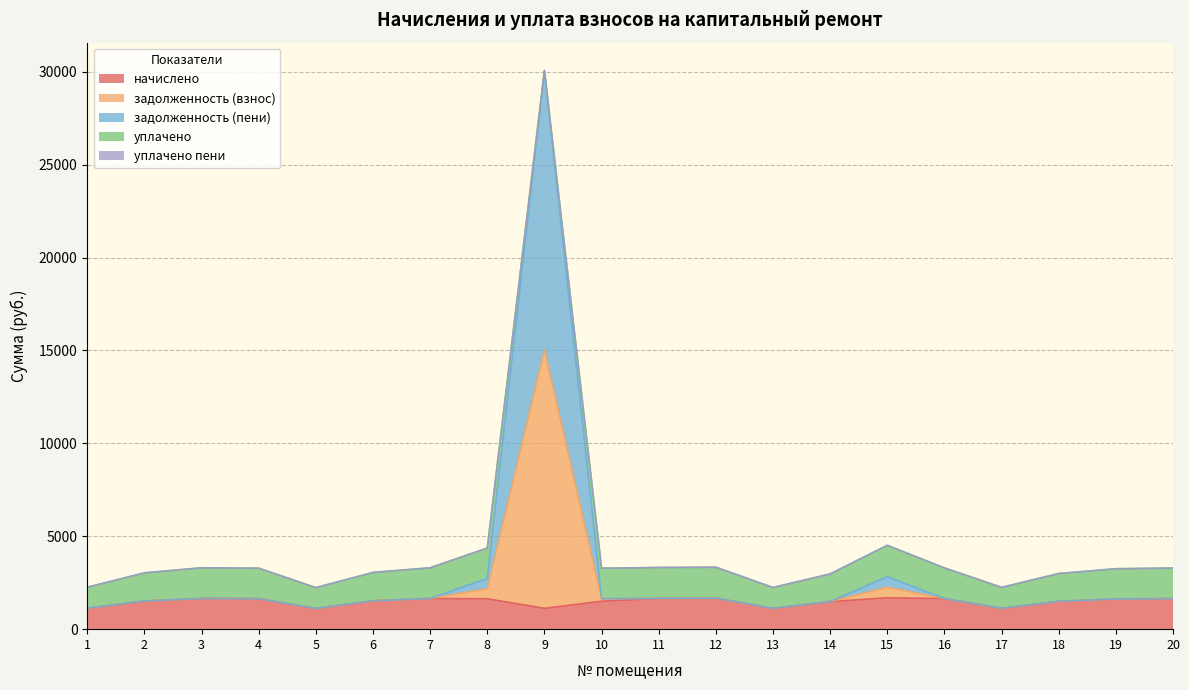

What is the highest value of the начислено series?

1692.3